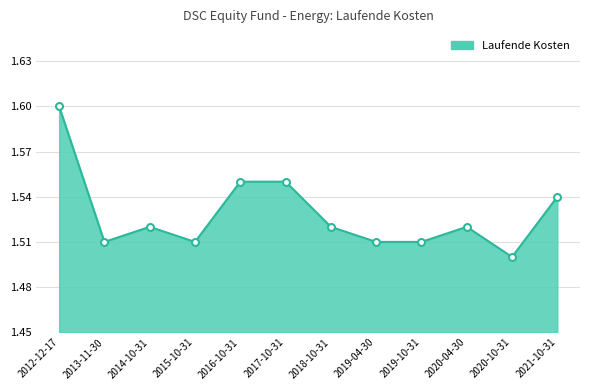

How many lines are shown in the chart?

1